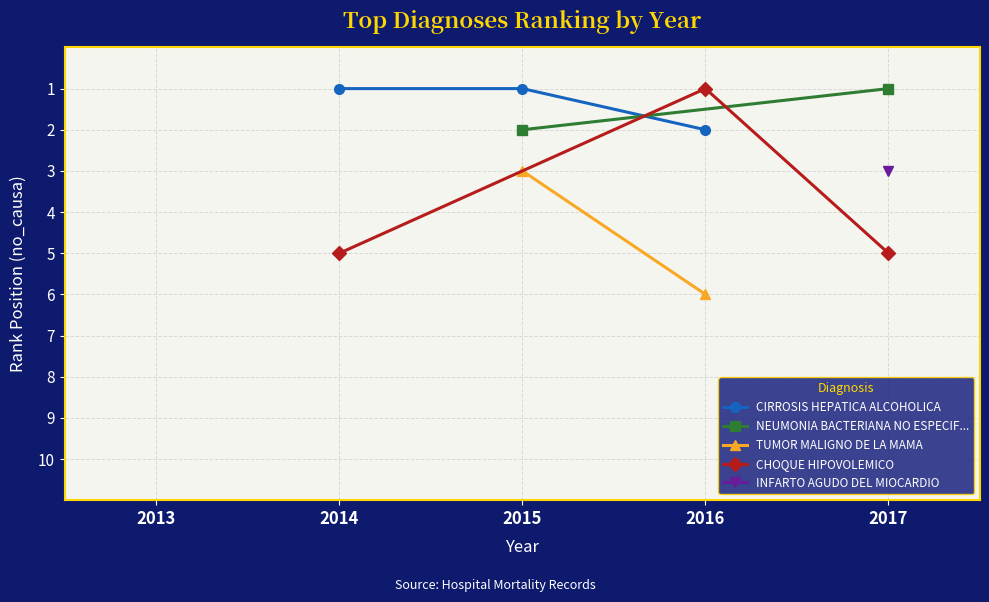

Is it true that CIRROSIS HEPATICA ALCOHOLICA equals 2 at 2014?

False